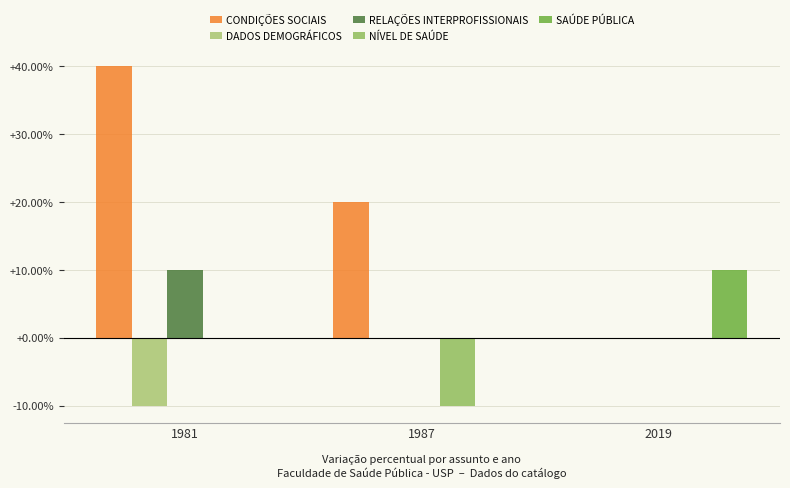

Which series changed the most between 1981 and 2019?

CONDIÇÕES SOCIAIS